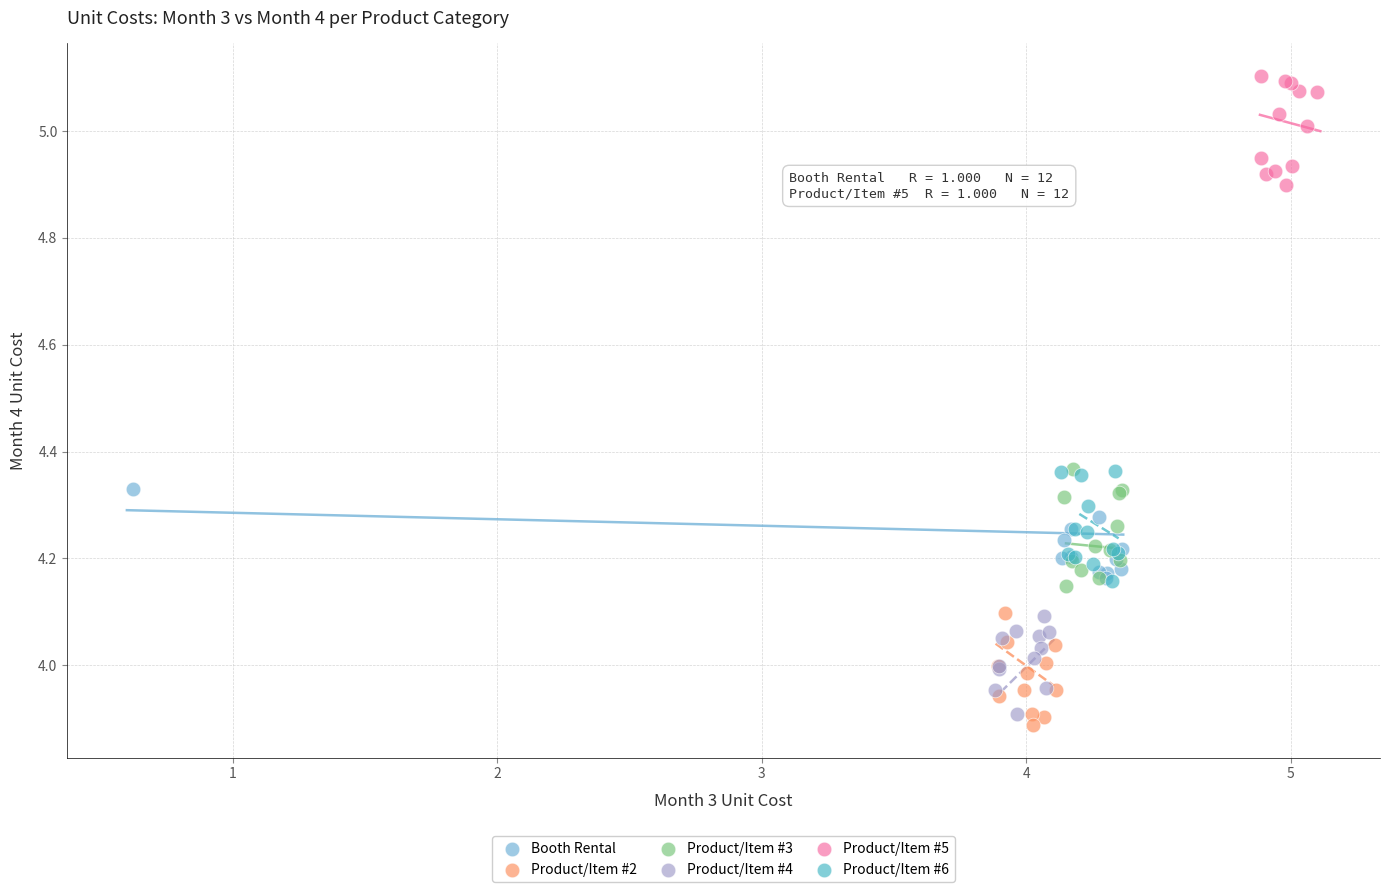

Which series reaches the maximum Y coordinate?

Product/Item #5